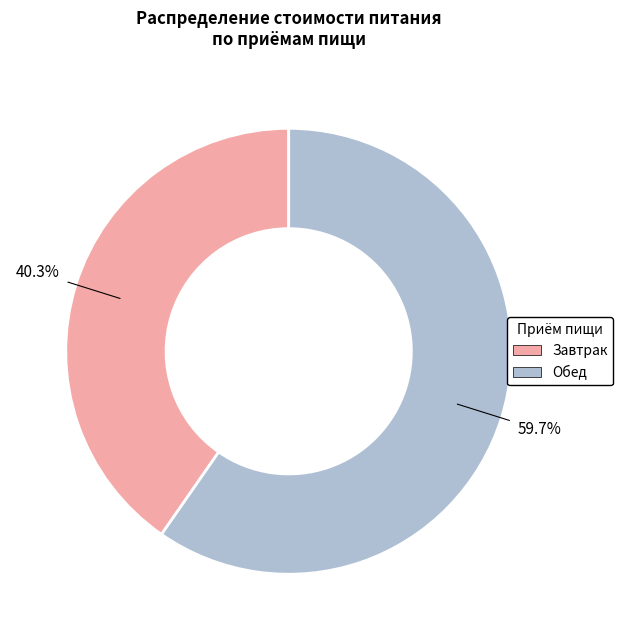

Which slice is the smallest?

Завтрак